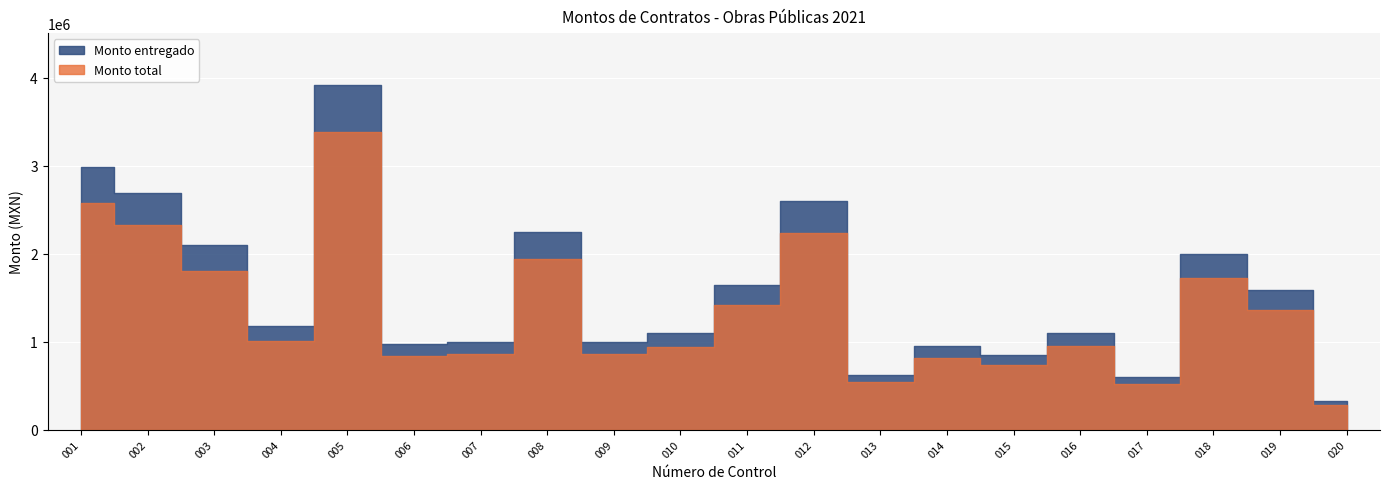

What is the value of the Monto total point at the 15th from the left?

730573.1